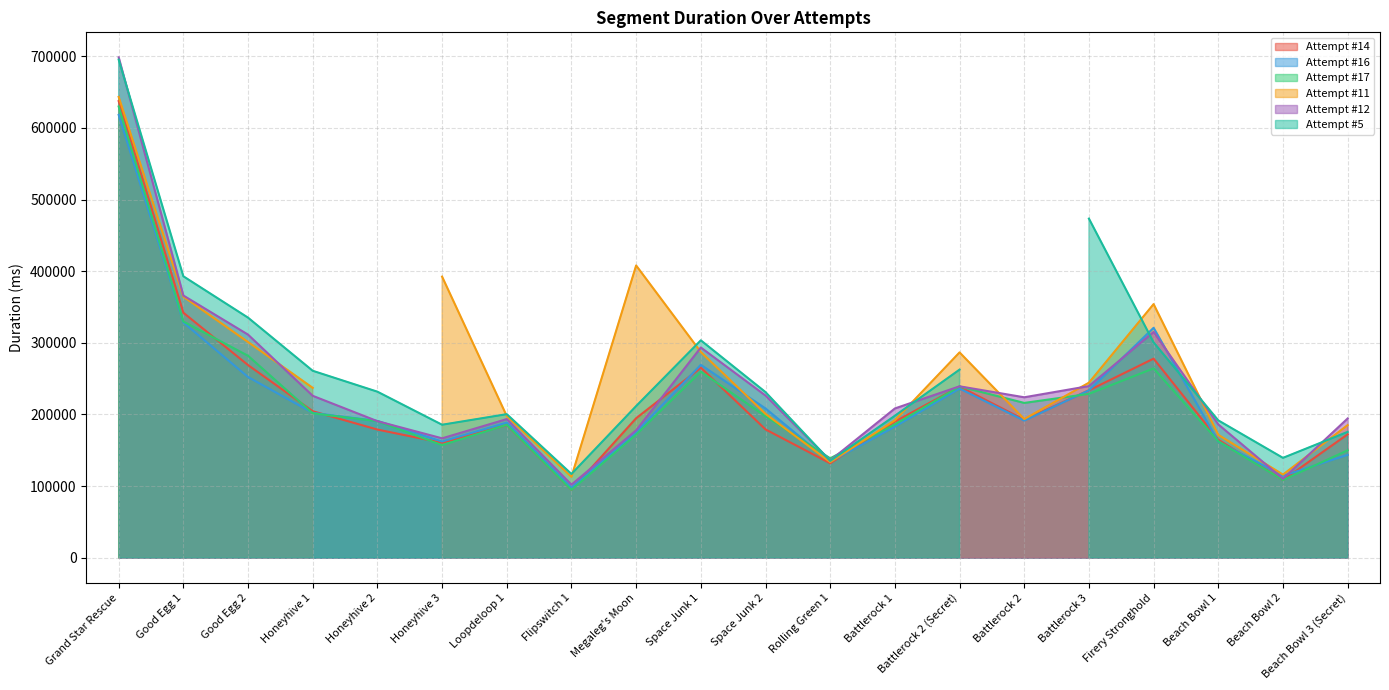

Which series changed the most between Megaleg's Moon and Space Junk 1?

Attempt #12